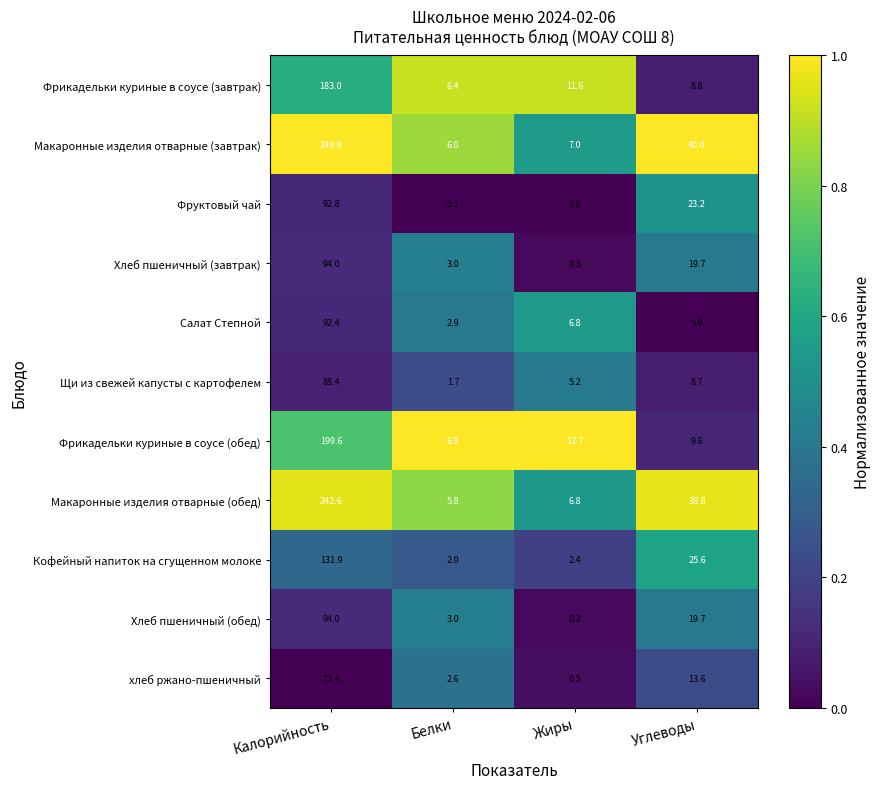

What is the greatest value displayed?

249.9